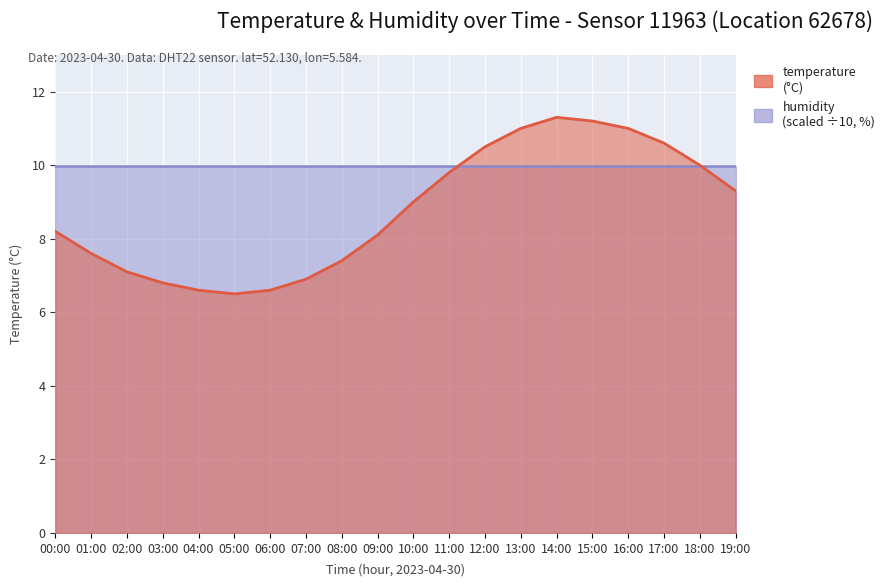

Reading left to right, extract all data points from this chart.

8.2	7.6	7.1	6.8	6.6	6.5	6.6	6.9	7.4	8.1	9.0	9.8	10.5	11.0	11.3	11.2	11.0	10.6	10.0	9.3